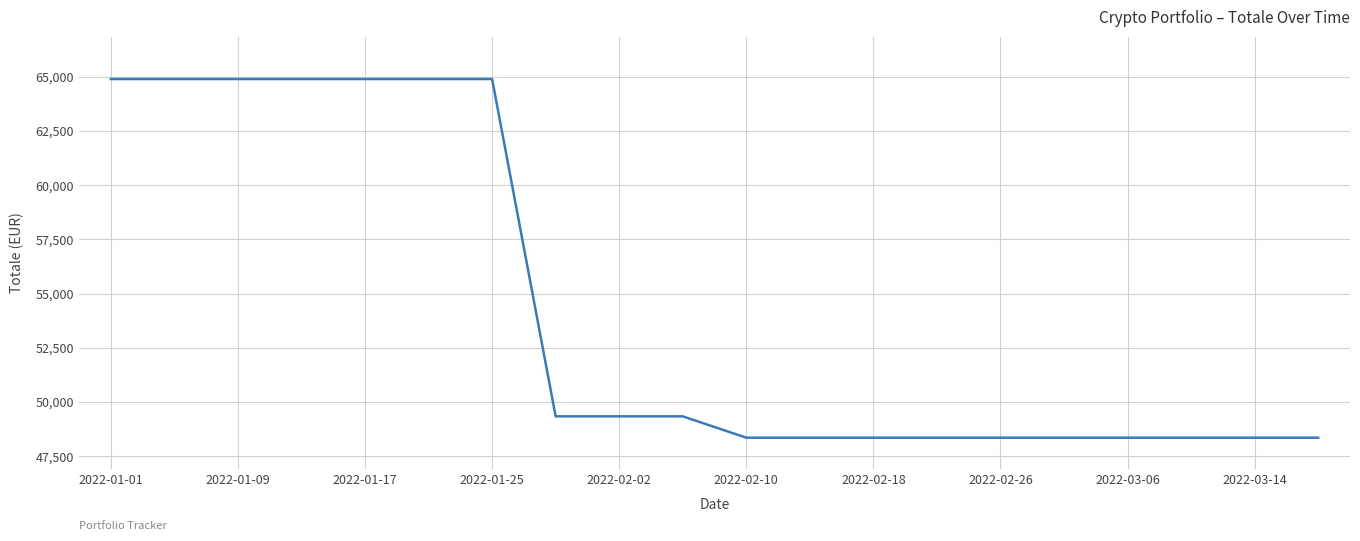

What is the smallest value displayed?

48349.6